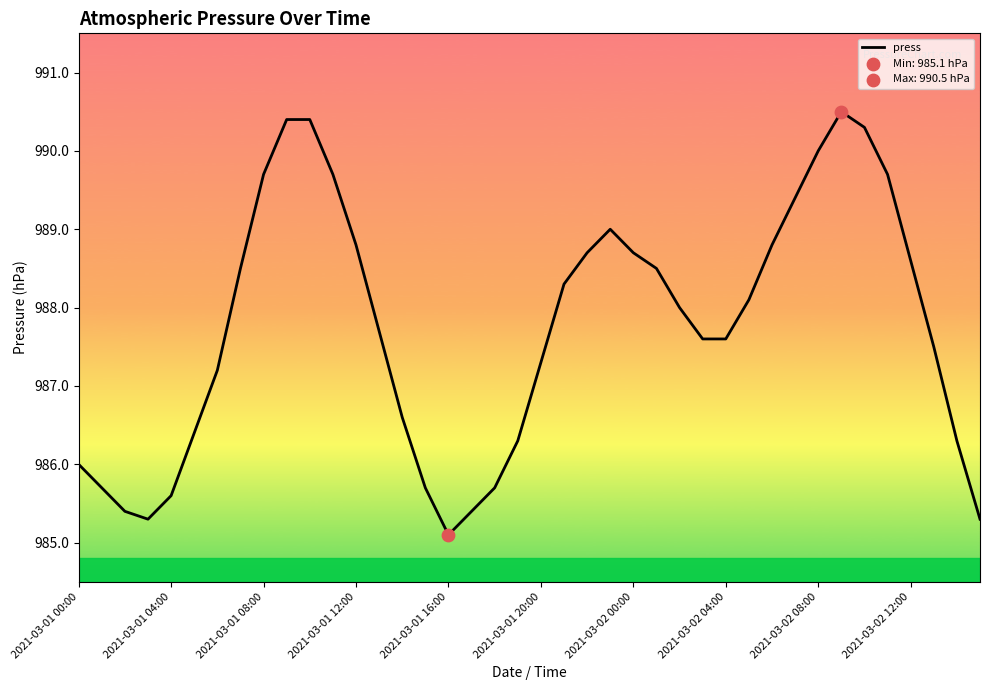

What is the smallest value displayed?

985.1